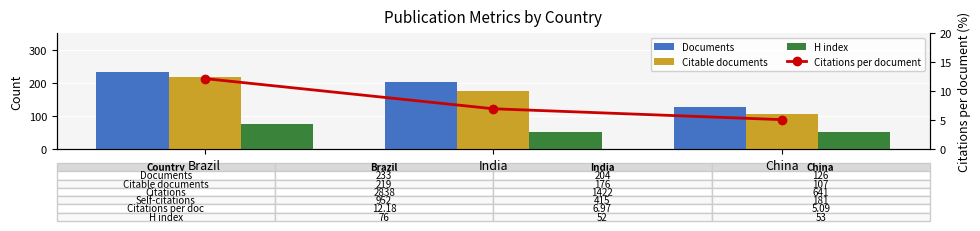

What is the difference between the Citable documents values at Brazil and India?

43.0